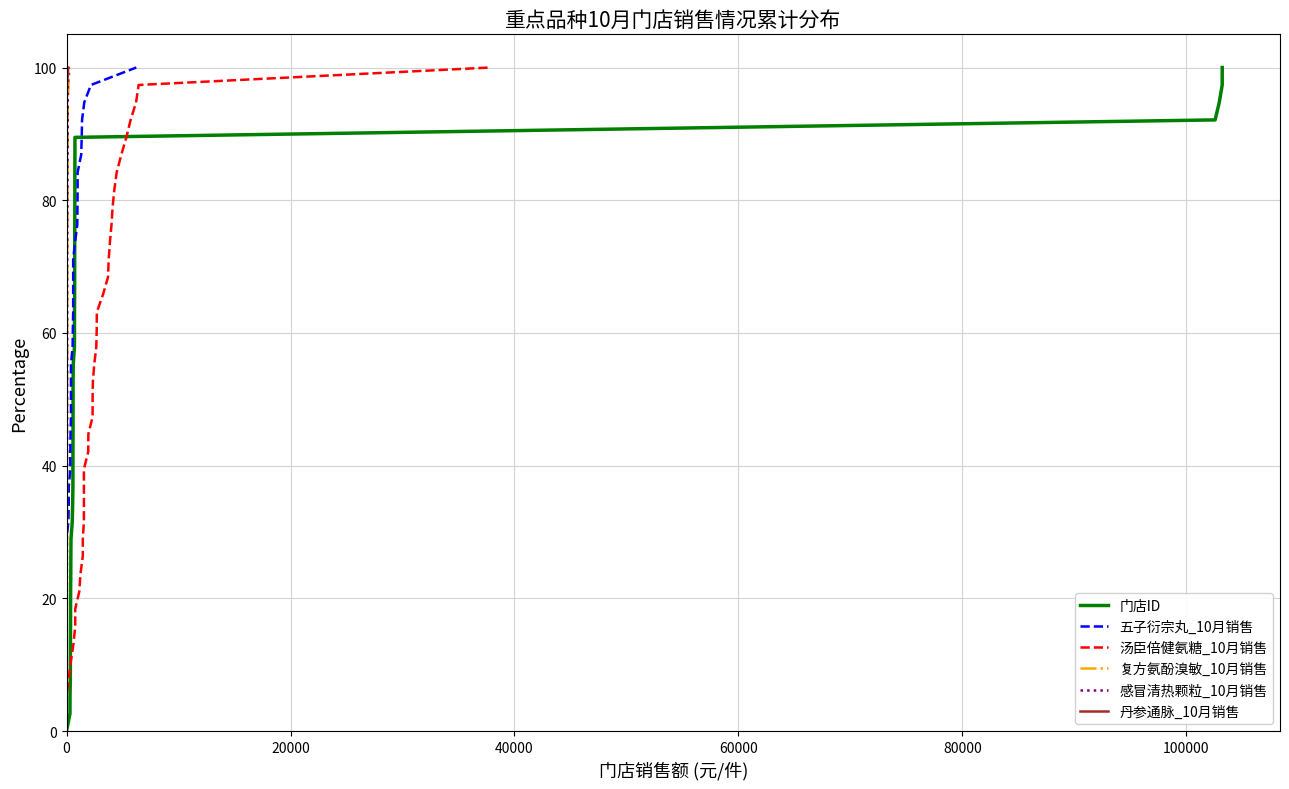

Reading left to right, transcribe all the data shown in this chart.

门店ID: 0.0	2.6	5.3	7.9	10.5	13.2	15.8	18.4	21.1	23.7	26.3	28.9	31.6	34.2	36.8	39.5	42.1	44.7	47.4	50.0	52.6	55.3	57.9	60.5	63.2	65.8	68.4	71.1	73.7	76.3	78.9	81.6	84.2	86.8	89.5	92.1	94.7	97.4	100.0
五子衍宗丸_10月销售: 0.0	2.6	5.3	7.9	10.5	13.2	15.8	18.4	21.1	23.7	26.3	28.9	31.6	34.2	36.8	39.5	42.1	44.7	47.4	50.0	52.6	55.3	57.9	60.5	63.2	65.8	68.4	71.1	73.7	76.3	78.9	81.6	84.2	86.8	89.5	92.1	94.7	97.4	100.0
汤臣倍健氨糖_10月销售: 0.0	2.6	5.3	7.9	10.5	13.2	15.8	18.4	21.1	23.7	26.3	28.9	31.6	34.2	36.8	39.5	42.1	44.7	47.4	50.0	52.6	55.3	57.9	60.5	63.2	65.8	68.4	71.1	73.7	76.3	78.9	81.6	84.2	86.8	89.5	92.1	94.7	97.4	100.0
复方氨酚溴敏_10月销售: 0.0	2.6	5.3	7.9	10.5	13.2	15.8	18.4	21.1	23.7	26.3	28.9	31.6	34.2	36.8	39.5	42.1	44.7	47.4	50.0	52.6	55.3	57.9	60.5	63.2	65.8	68.4	71.1	73.7	76.3	78.9	81.6	84.2	86.8	89.5	92.1	94.7	97.4	100.0
感冒清热颗粒_10月销售: 0.0	2.6	5.3	7.9	10.5	13.2	15.8	18.4	21.1	23.7	26.3	28.9	31.6	34.2	36.8	39.5	42.1	44.7	47.4	50.0	52.6	55.3	57.9	60.5	63.2	65.8	68.4	71.1	73.7	76.3	78.9	81.6	84.2	86.8	89.5	92.1	94.7	97.4	100.0
丹参通脉_10月销售: 0.0	2.6	5.3	7.9	10.5	13.2	15.8	18.4	21.1	23.7	26.3	28.9	31.6	34.2	36.8	39.5	42.1	44.7	47.4	50.0	52.6	55.3	57.9	60.5	63.2	65.8	68.4	71.1	73.7	76.3	78.9	81.6	84.2	86.8	89.5	92.1	94.7	97.4	100.0